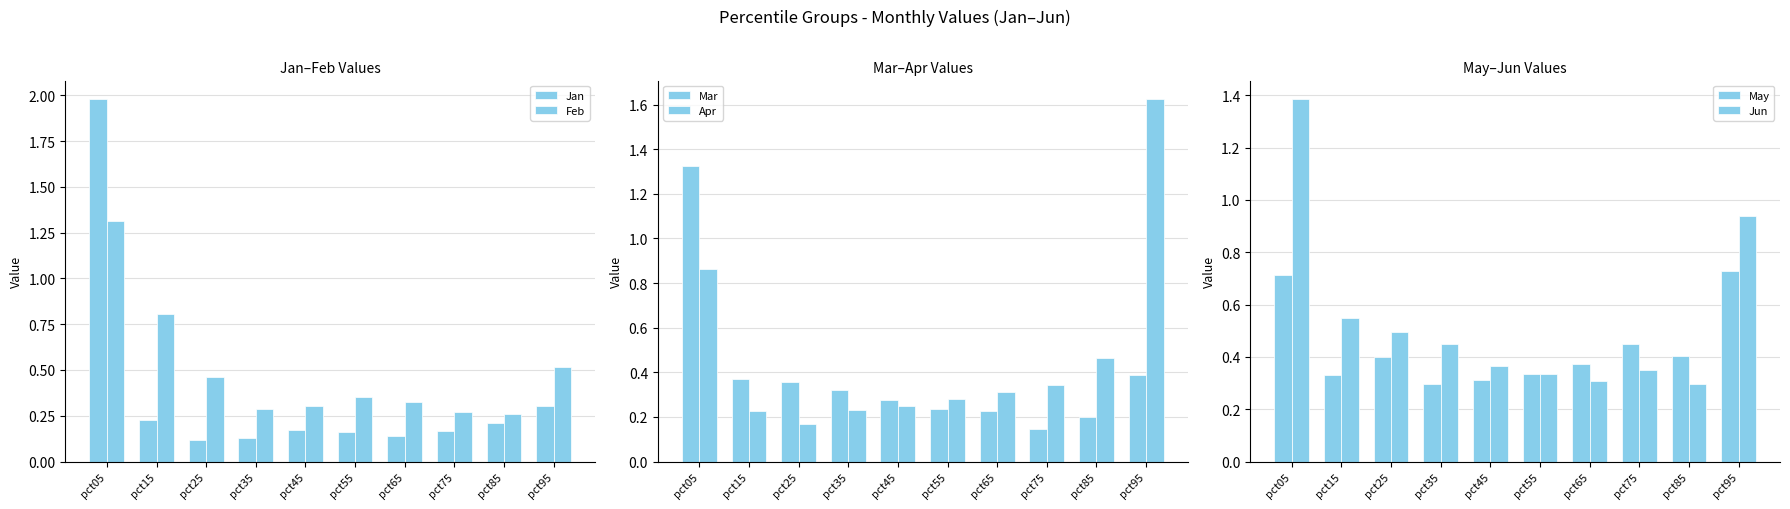

True or false: Mar has a value of 2.3 at pct05.

False